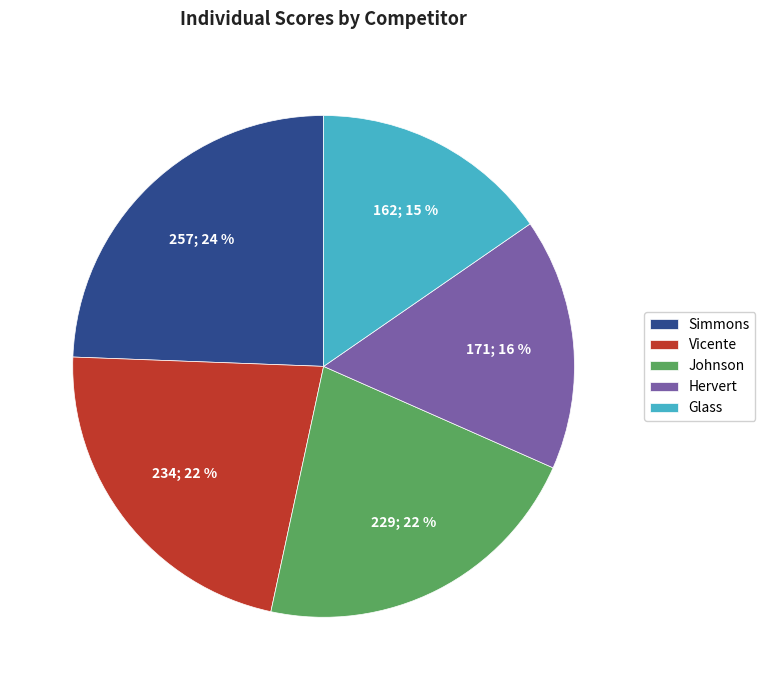

Count the number of slices in the pie.

5